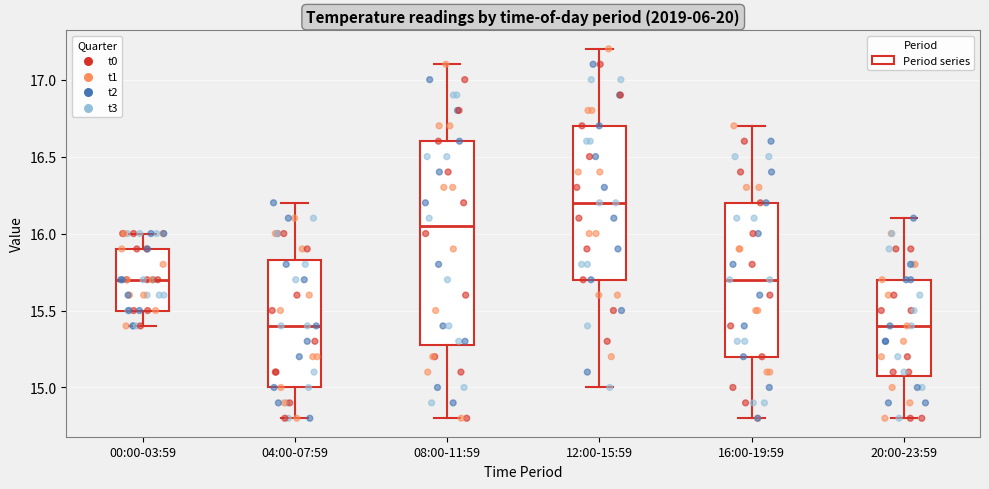

Reading left to right, read every box against the y-axis: the position of its median line, the range the box covers, and the ends of its whiskers. The values are not printed on the chart, so give them approximately, as read against the axis.

00:00-03:59: median 15.70, box 15.50 to 15.90, whiskers 15.40 to 16.00
04:00-07:59: median 15.40, box 15.00 to 15.85, whiskers 14.80 to 16.20
08:00-11:59: median 16.05, box 15.30 to 16.60, whiskers 14.80 to 17.10
12:00-15:59: median 16.20, box 15.70 to 16.70, whiskers 15.00 to 17.20
16:00-19:59: median 15.70, box 15.20 to 16.20, whiskers 14.80 to 16.70
20:00-23:59: median 15.40, box 15.10 to 15.70, whiskers 14.80 to 16.10